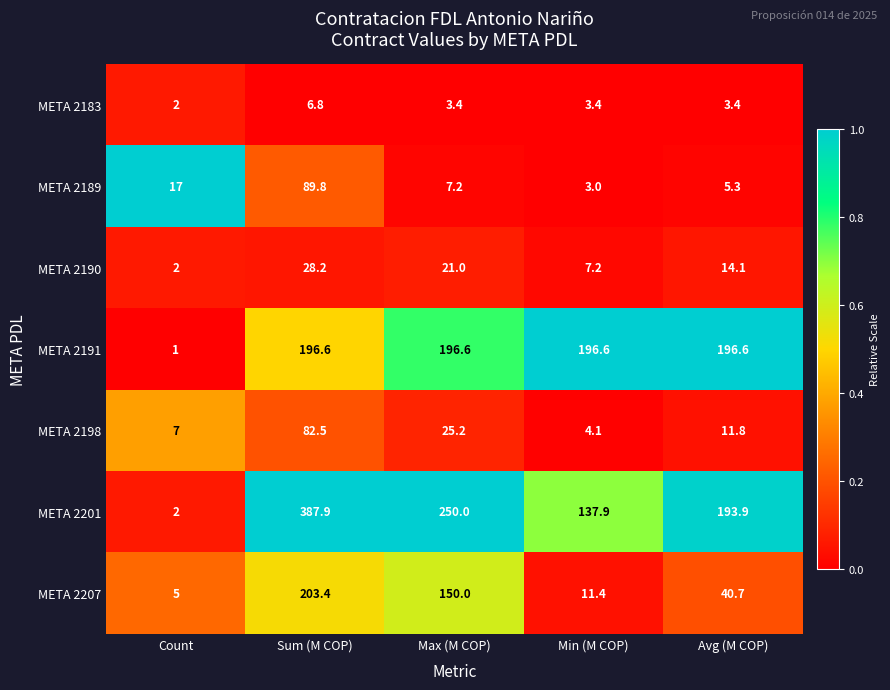

What is the difference between the highest and lowest values at Avg (M COP)?

193.2